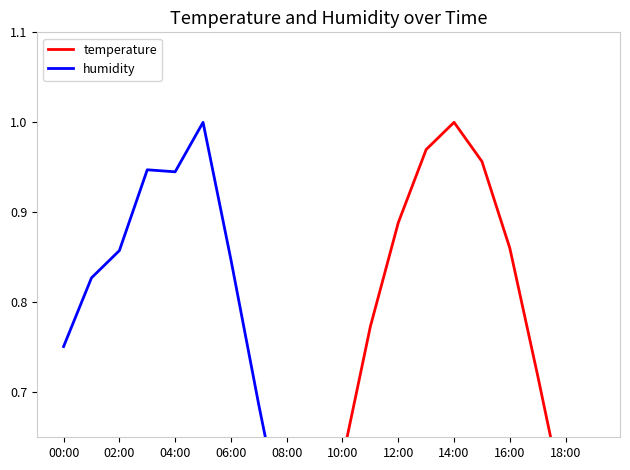

How many data points in humidity are above 0?

19